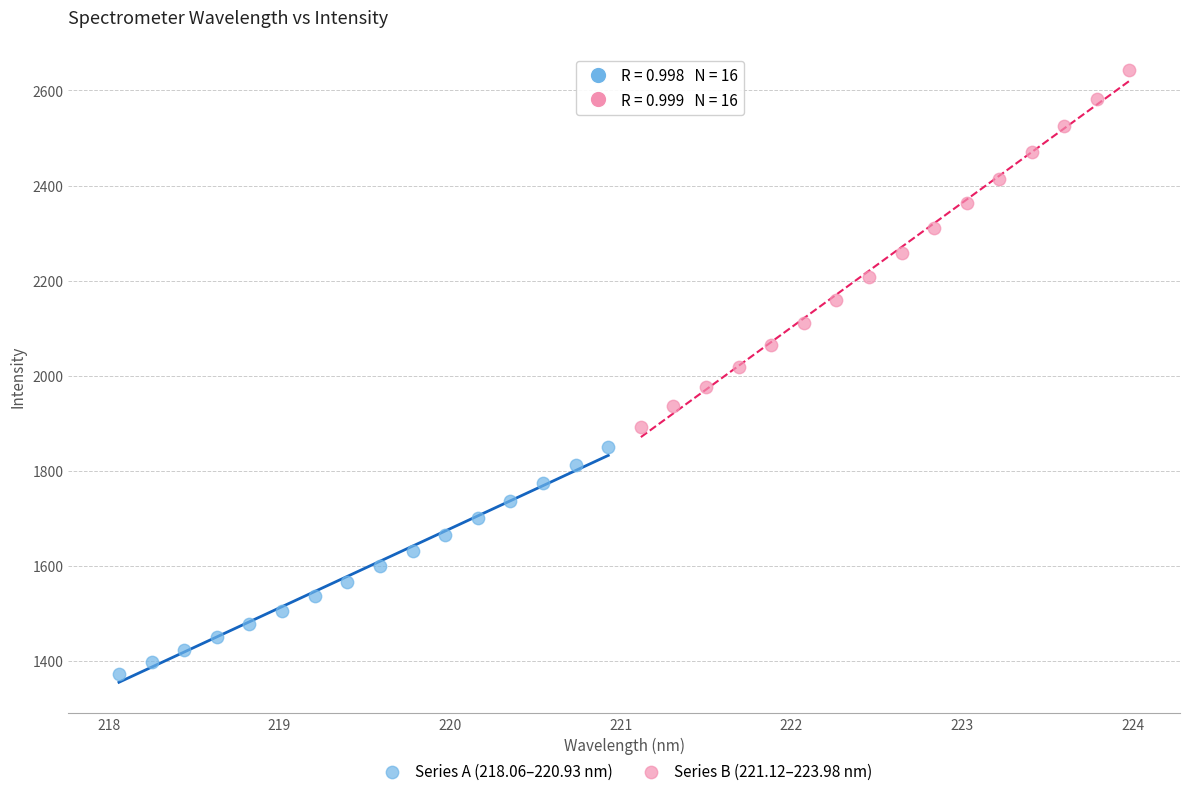

Which series has the widest spread of Y values?

Series B (221.12–223.98 nm)